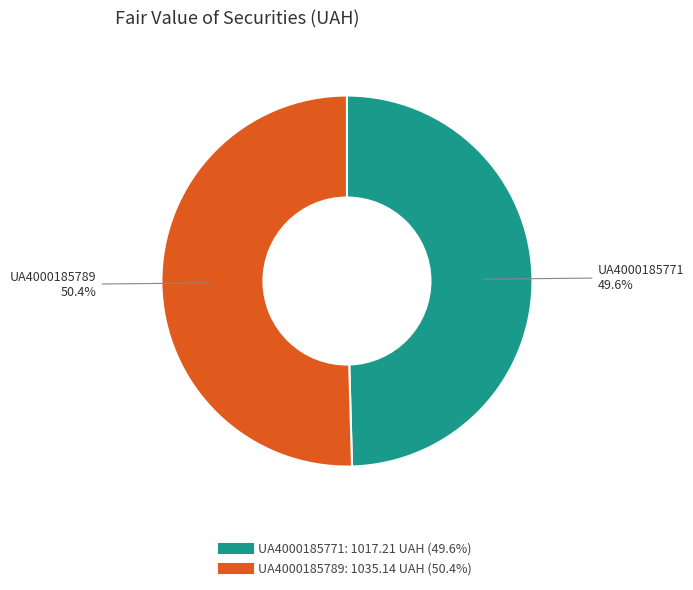

How many segments does this pie chart have?

2